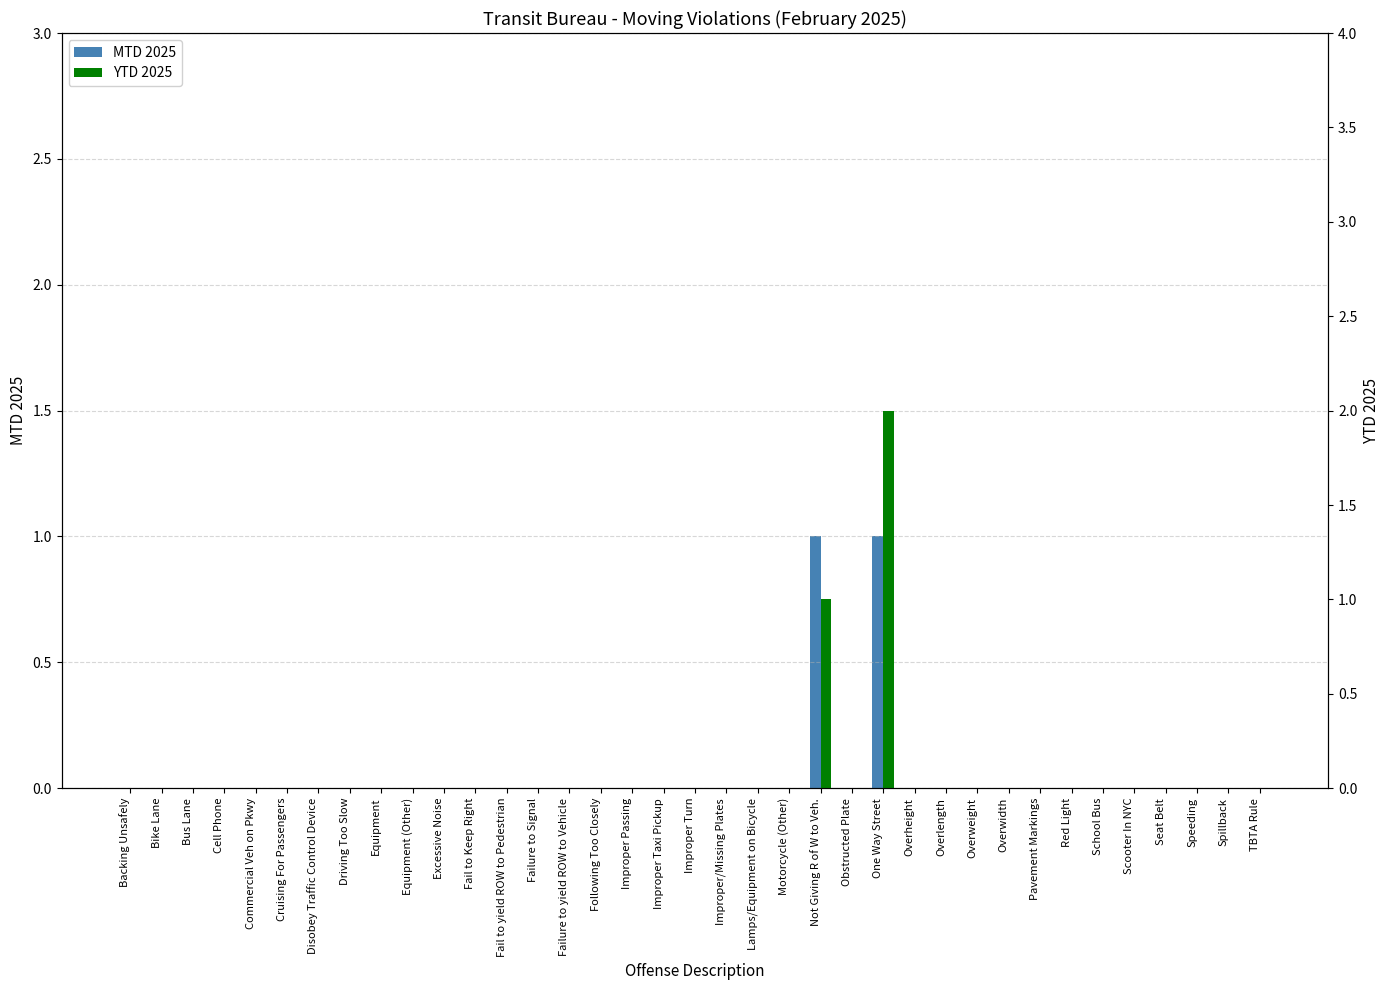

Reading right to left, transcribe all the data shown in this chart.

MTD 2025: TBTA Rule=0	Spillback=0	Speeding=0	Seat Belt=0	Scooter In NYC=0	School Bus=0	Red Light=0	Pavement Markings=0	Overwidth=0	Overweight=0	Overlength=0	Overheight=0	One Way Street=1	Obstructed Plate=0	Not Giving R of W to Veh.=1	Motorcycle (Other)=0	Lamps/Equipment on Bicycle=0	Improper/Missing Plates=0	Improper Turn=0	Improper Taxi Pickup=0	Improper Passing=0	Following Too Closely=0	Failure to yield ROW to Vehicle=0	Failure to Signal=0	Fail to yield ROW to Pedestrian=0	Fail to Keep Right=0	Excessive Noise=0	Equipment (Other)=0	Equipment=0	Driving Too Slow=0	Disobey Traffic Control Device=0	Cruising For Passengers=0	Commercial Veh on Pkwy=0	Cell Phone=0	Bus Lane=0	Bike Lane=0	Backing Unsafely=0
YTD 2025: TBTA Rule=0	Spillback=0	Speeding=0	Seat Belt=0	Scooter In NYC=0	School Bus=0	Red Light=0	Pavement Markings=0	Overwidth=0	Overweight=0	Overlength=0	Overheight=0	One Way Street=2	Obstructed Plate=0	Not Giving R of W to Veh.=1	Motorcycle (Other)=0	Lamps/Equipment on Bicycle=0	Improper/Missing Plates=0	Improper Turn=0	Improper Taxi Pickup=0	Improper Passing=0	Following Too Closely=0	Failure to yield ROW to Vehicle=0	Failure to Signal=0	Fail to yield ROW to Pedestrian=0	Fail to Keep Right=0	Excessive Noise=0	Equipment (Other)=0	Equipment=0	Driving Too Slow=0	Disobey Traffic Control Device=0	Cruising For Passengers=0	Commercial Veh on Pkwy=0	Cell Phone=0	Bus Lane=0	Bike Lane=0	Backing Unsafely=0